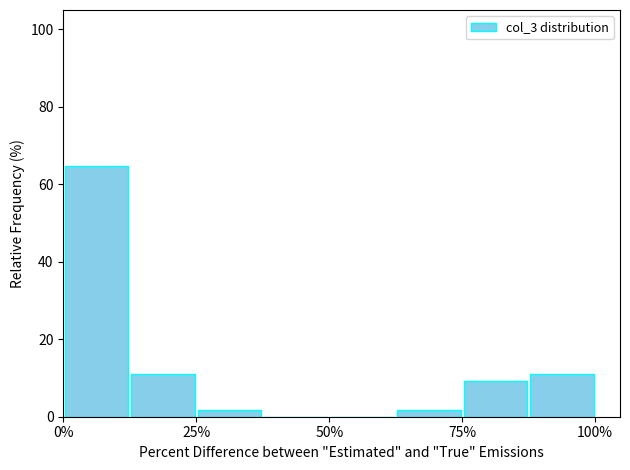

Read against the x-axis, roughly where is the centre of the tallest bar?

5